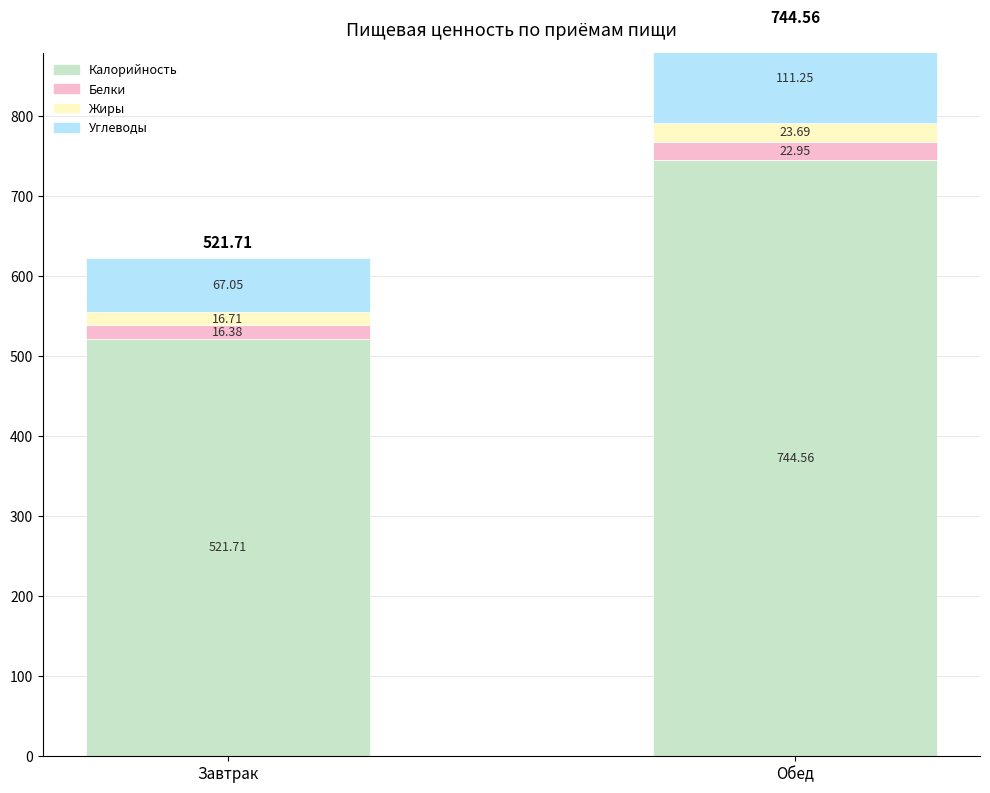

The Углеводы series shows 181.4 at Обед. True or false?

False